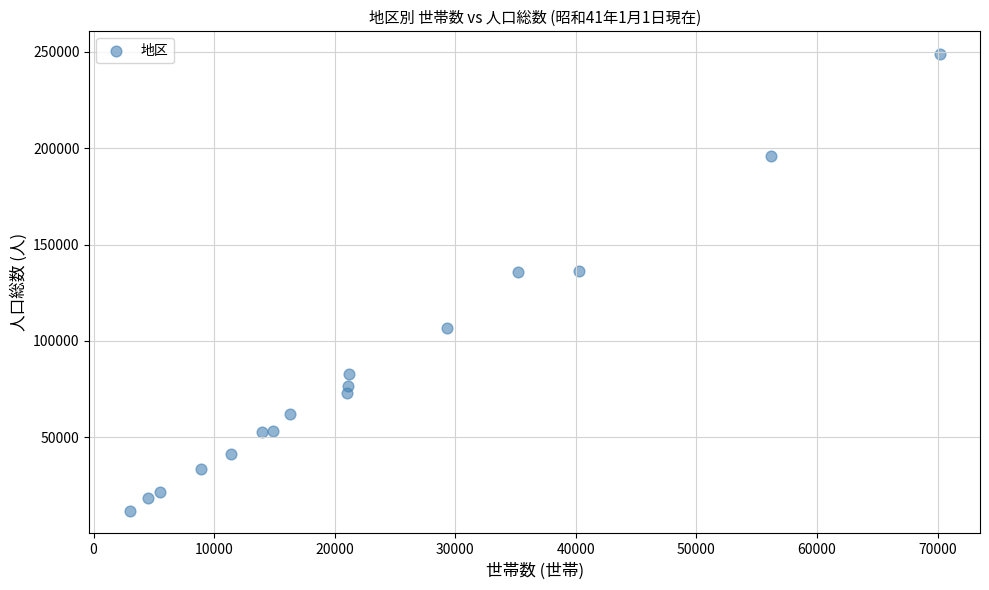

What is the range of Y values (max minus min)?

236807